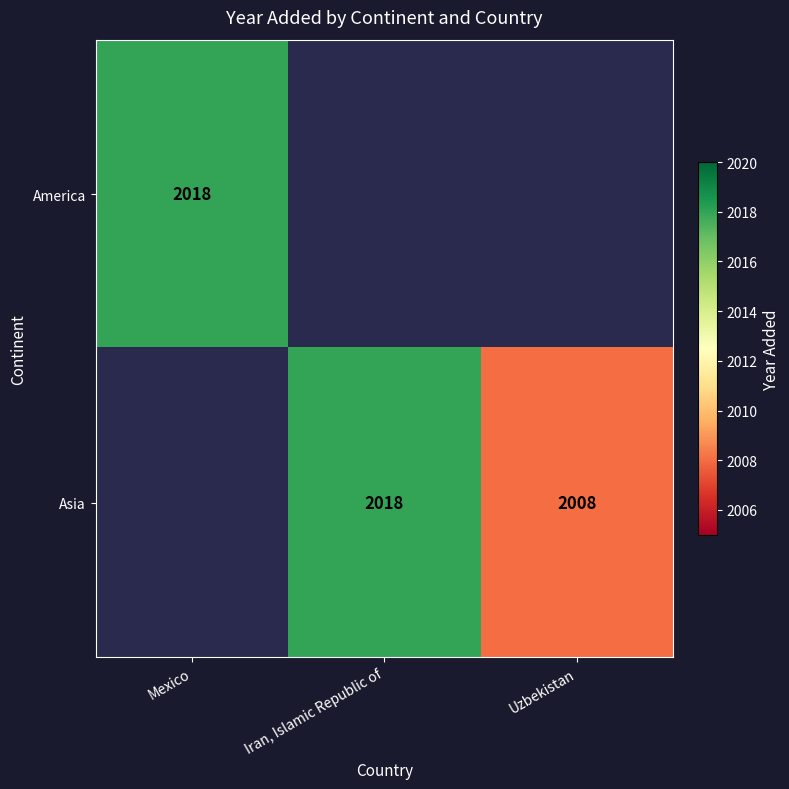

How many categories are shown in the chart?

3